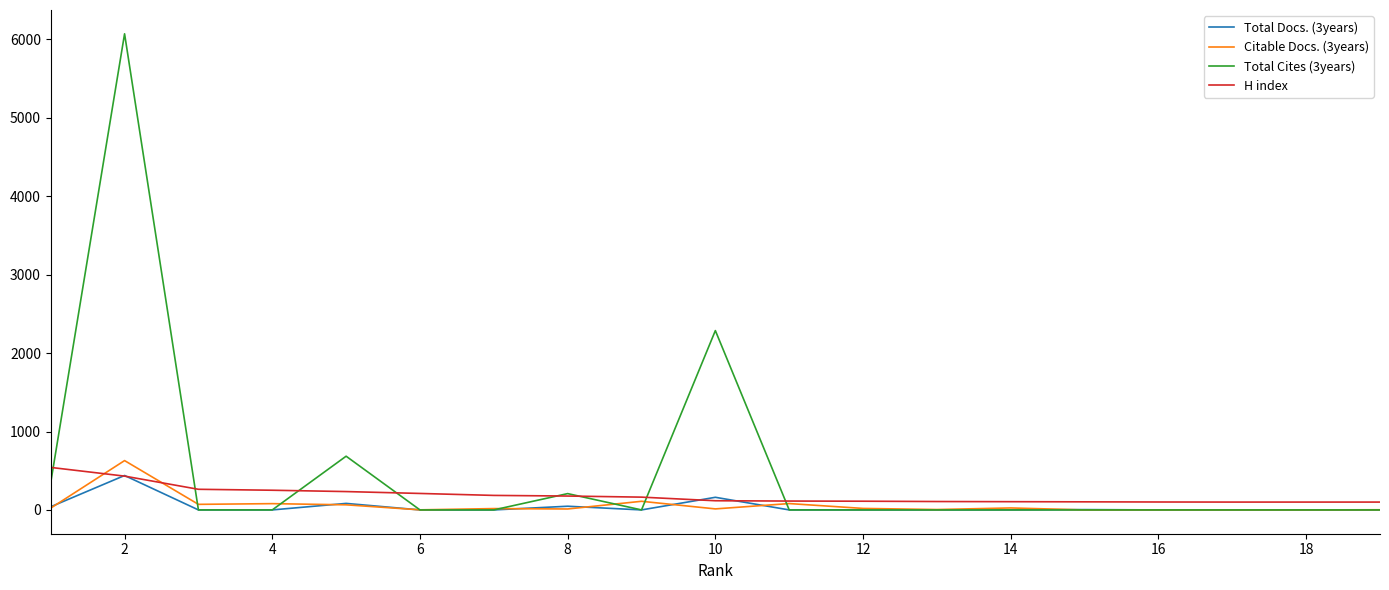

Which series has the largest range (max minus min)?

Total Cites (3years)